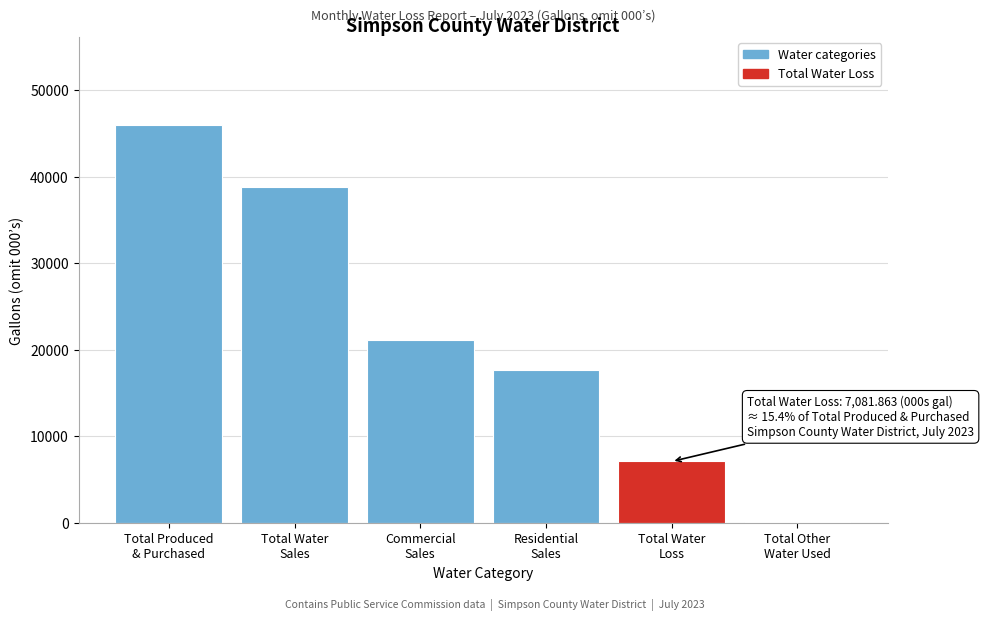

What is the maximum value shown in the chart?

46010.9